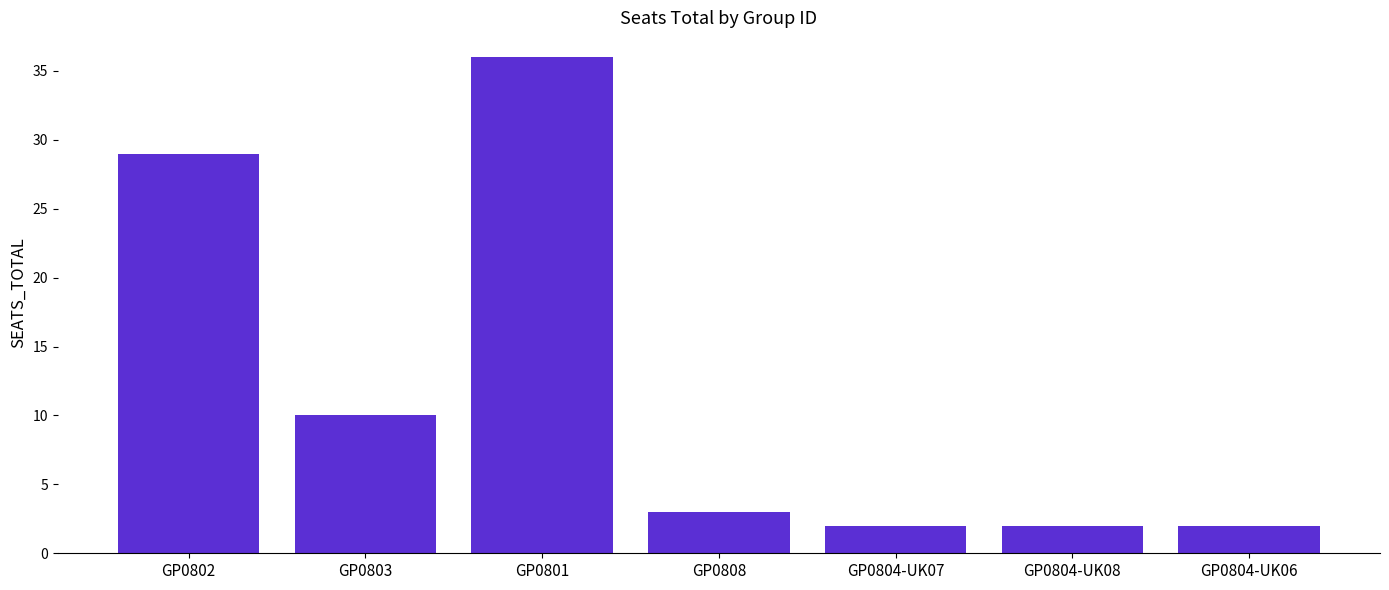

What is the label of the 2nd bar from the left?

GP0803